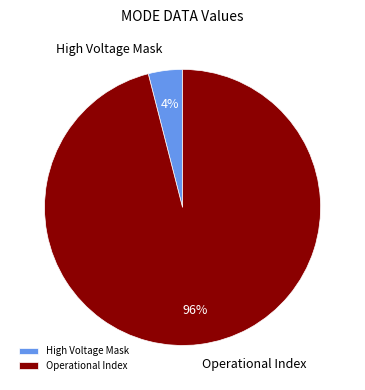

What is the largest slice in the pie chart?

Operational Index